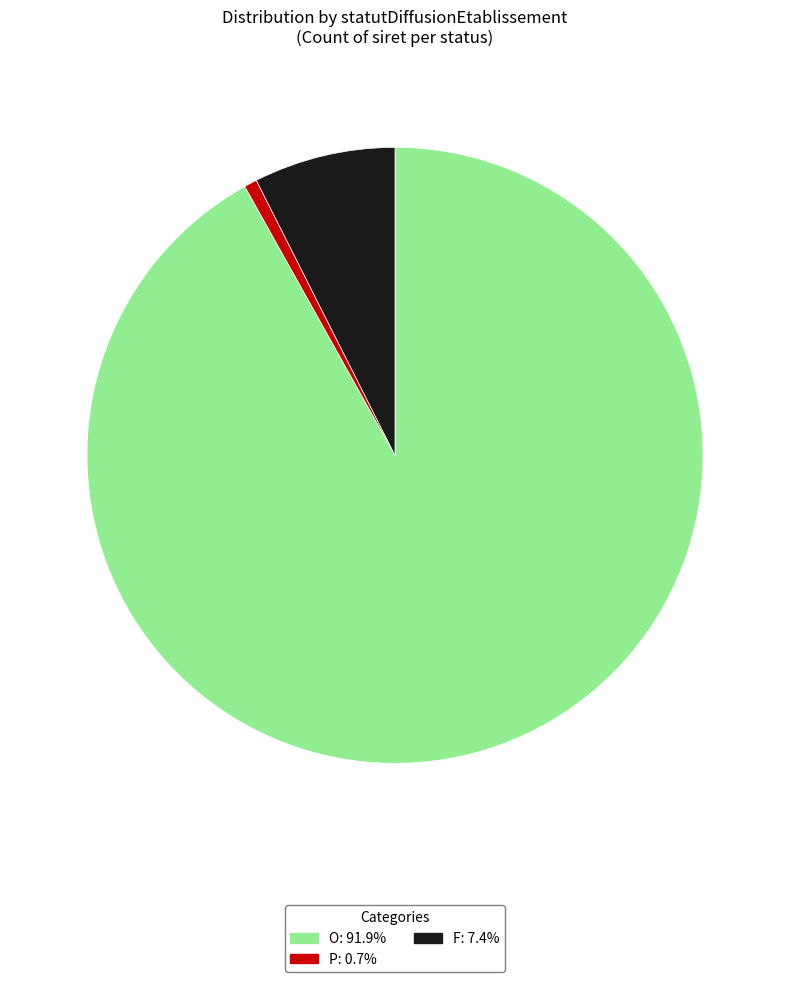

How many slices are in this pie chart?

3